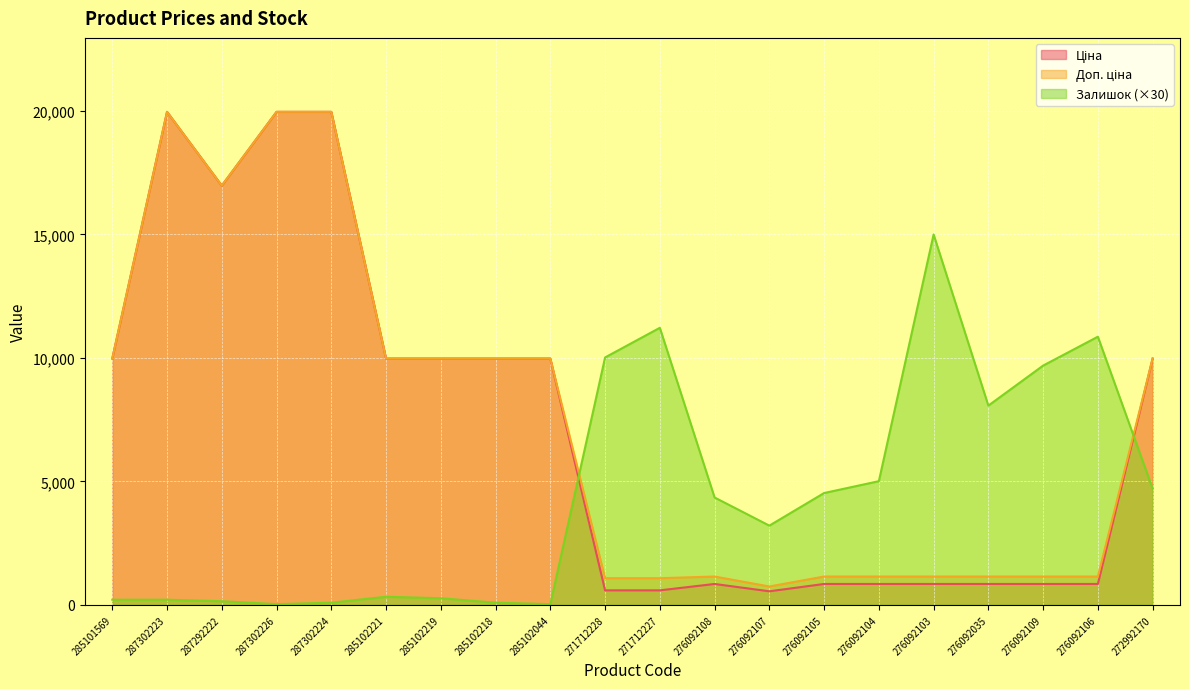

Where is Ціна nearest to the value 10257?

285101569